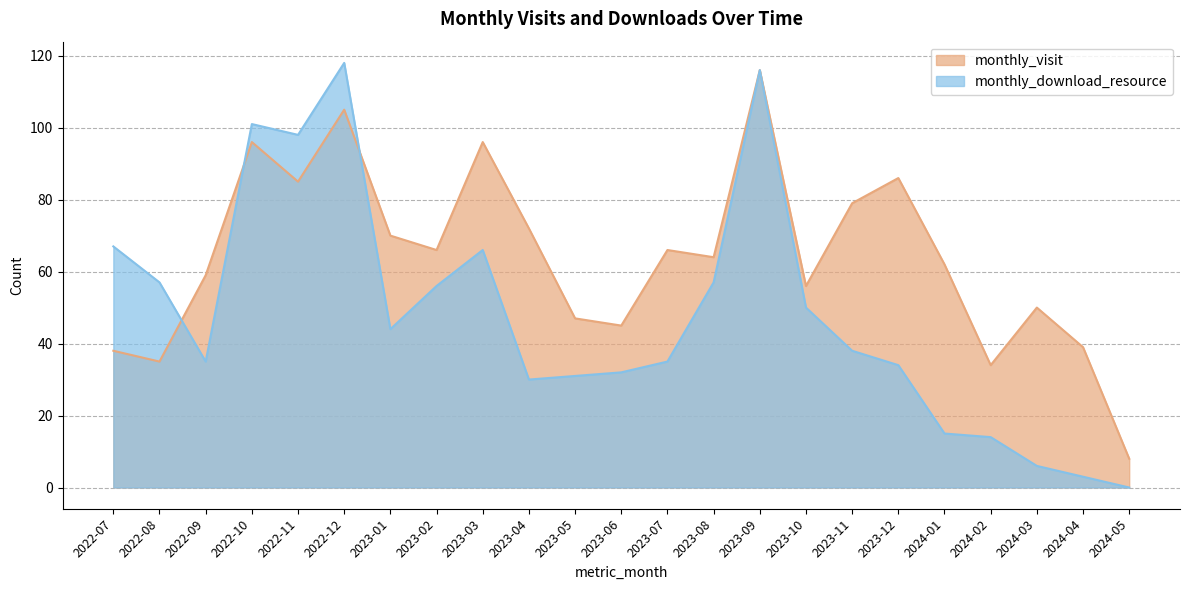

Count the number of data series in this chart.

2